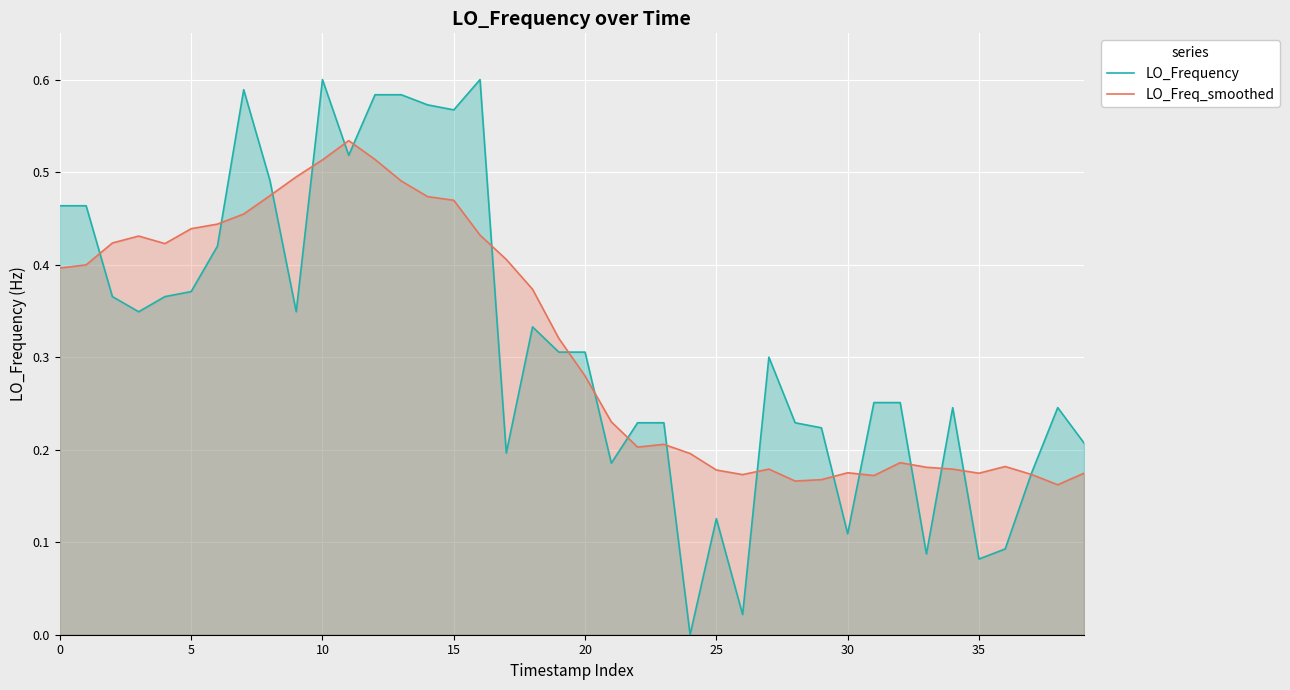

How many series are shown in this chart?

2